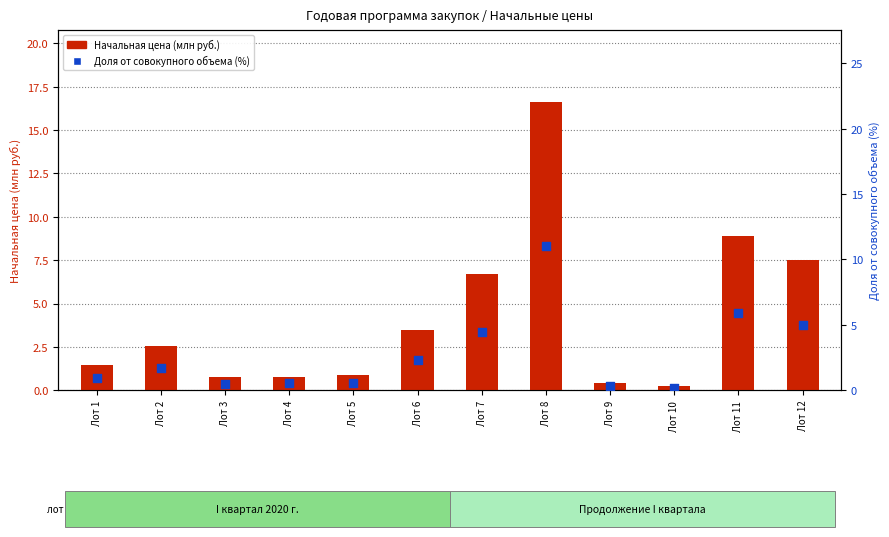

Which series has the largest total across all categories?

Начальная цена (млн руб.)